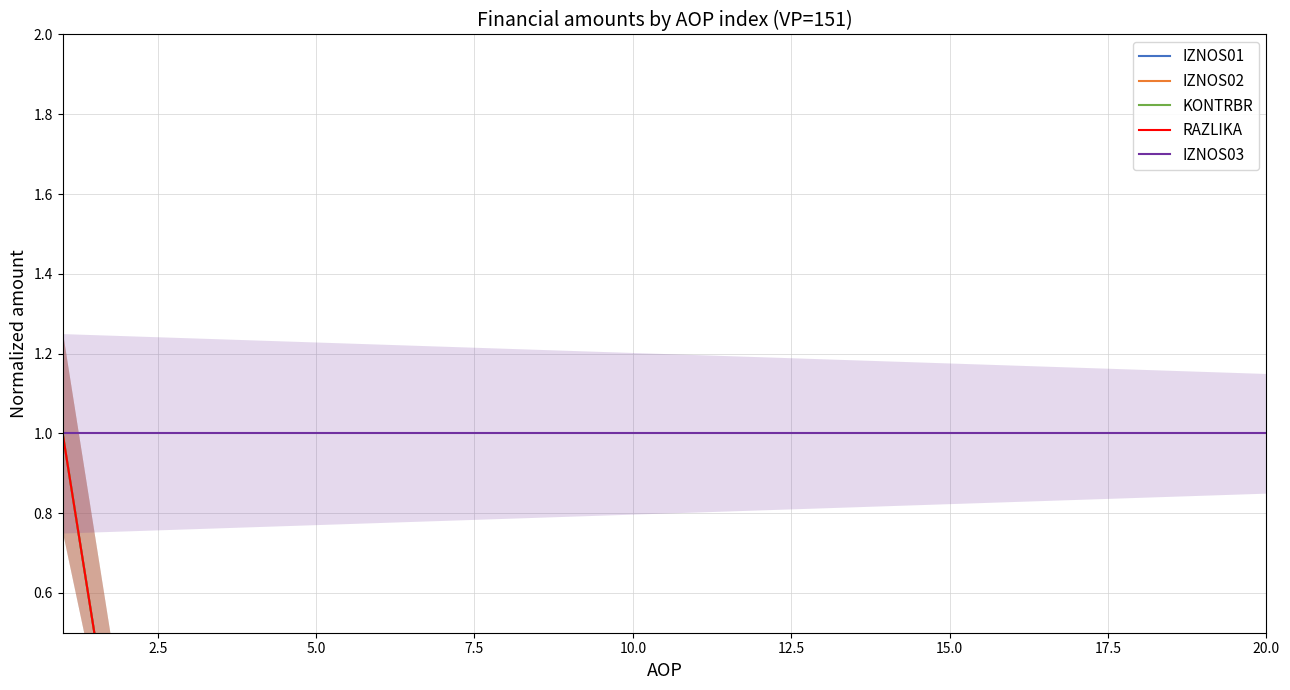

At how many categories does at least one series exceed 0?

20